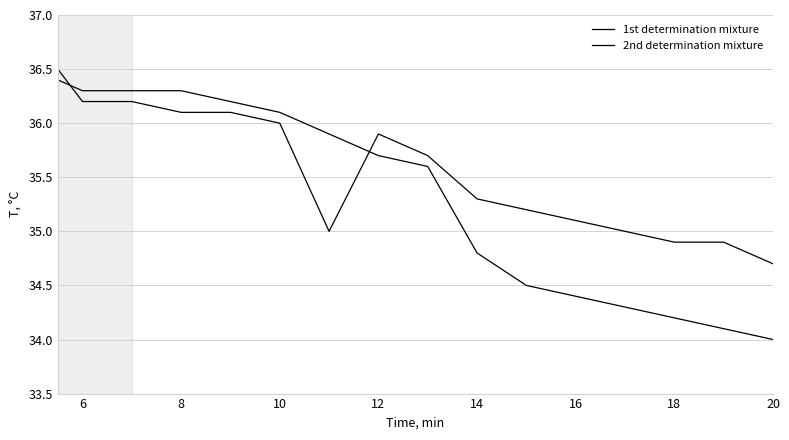

What is the value of the 2nd determination mixture point at the 14th from the left?

34.9